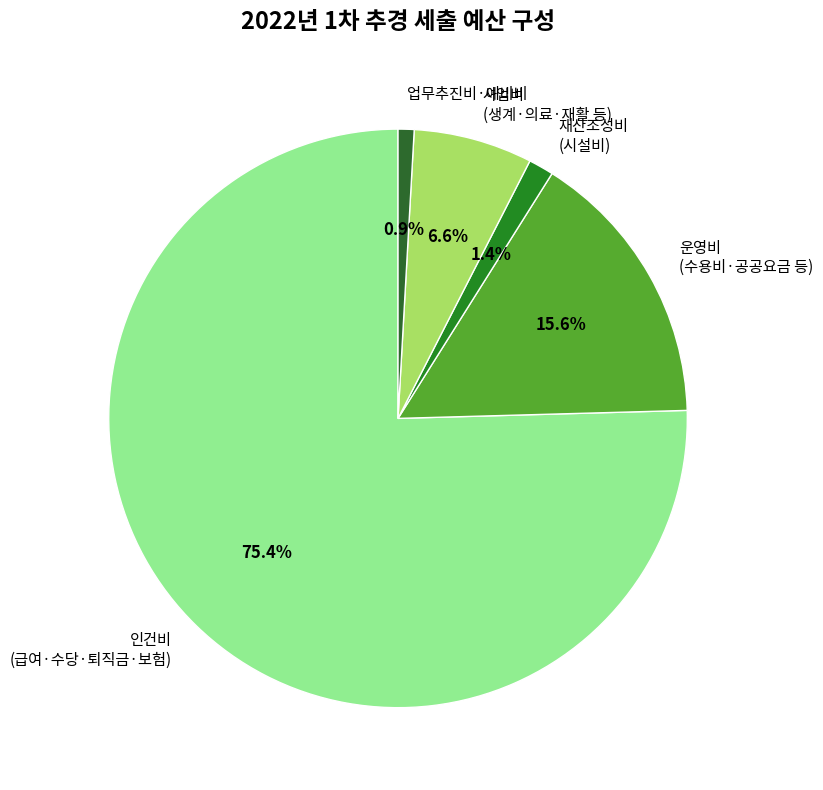

Which has a higher value, 업무추진비·예비비 or 운영비 (수용비·공공요금 등)?

운영비 (수용비·공공요금 등)